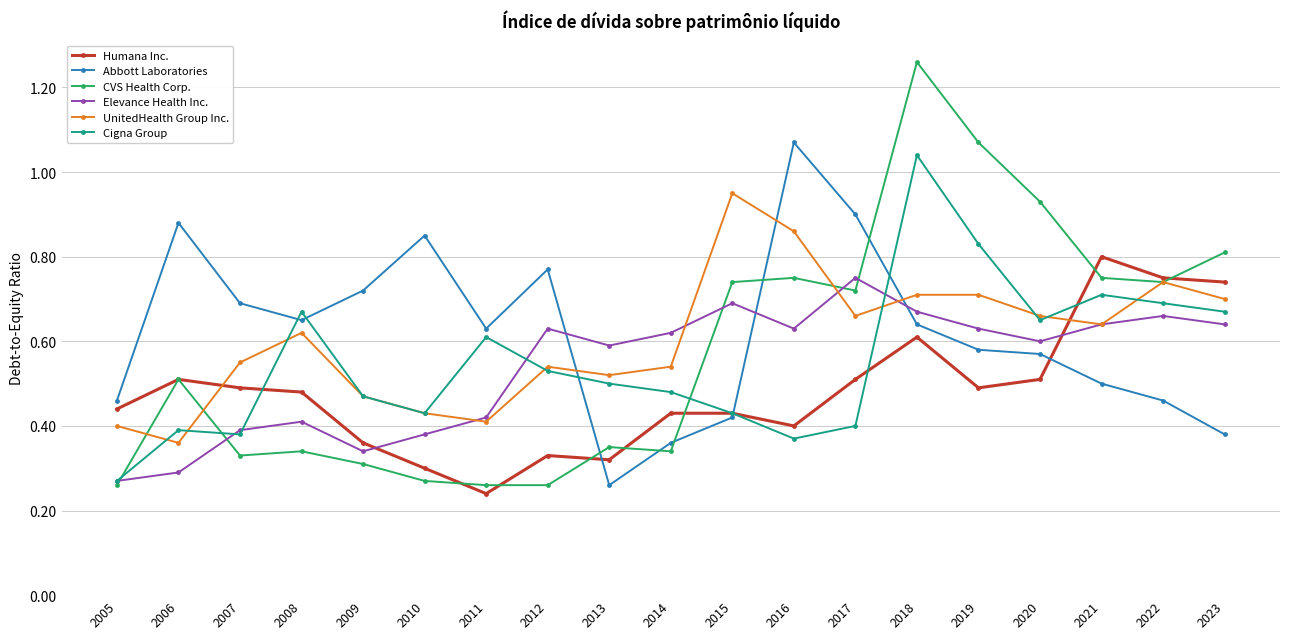

Between 2007 and 2019, which series saw the biggest shift?

CVS Health Corp.